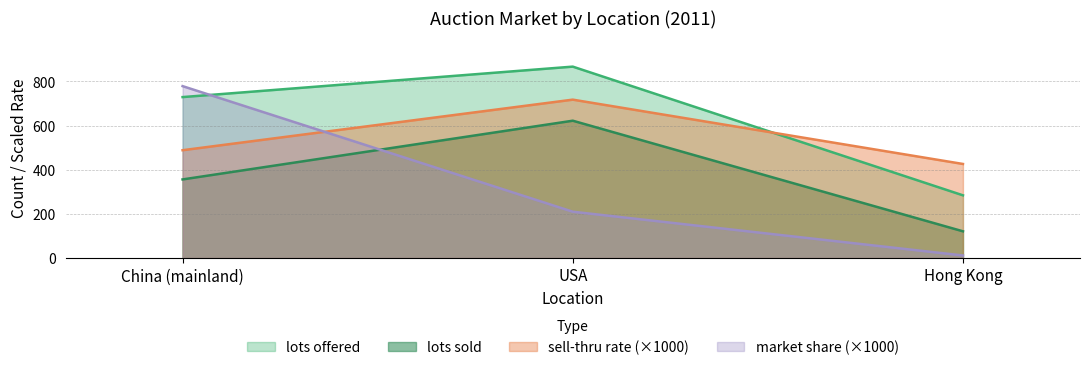

What is the label of the 2nd point from the left?

USA